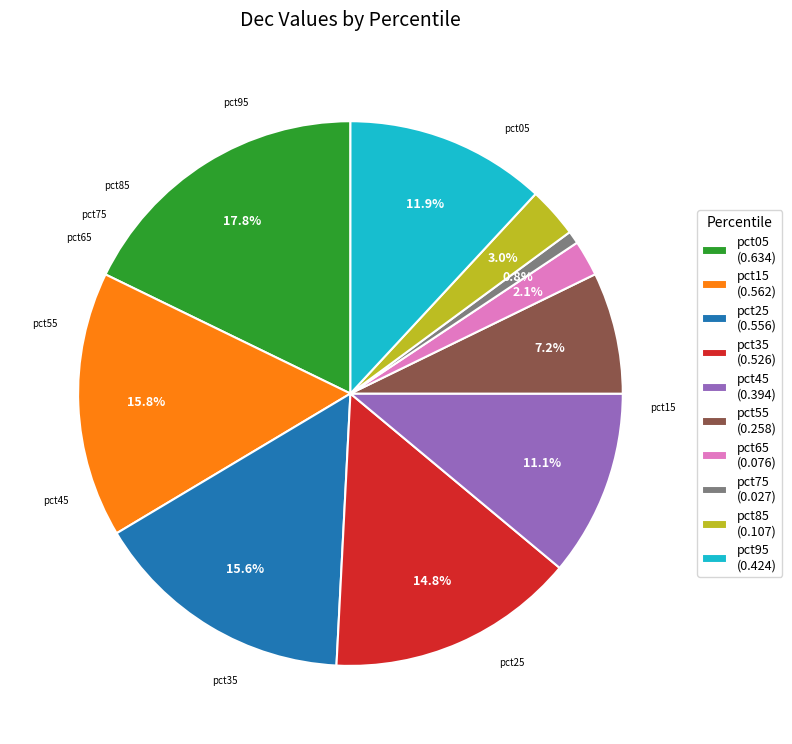

Is the sum of pct35 and pct95 greater than half?

No